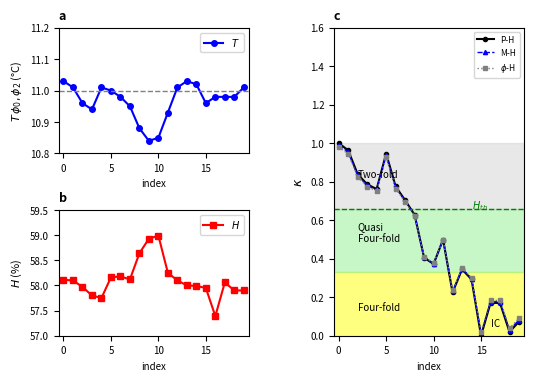

True or false: $H$ and $T$ cross at least once.

False